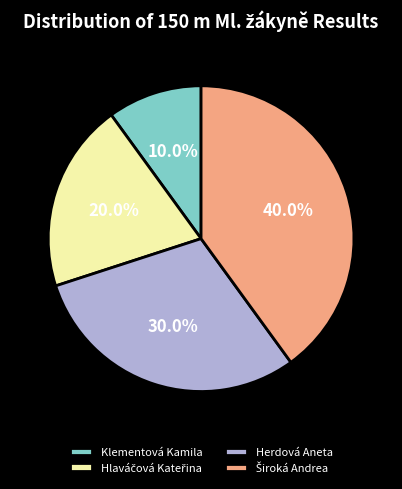

Which slice is the smallest?

Klementová Kamila